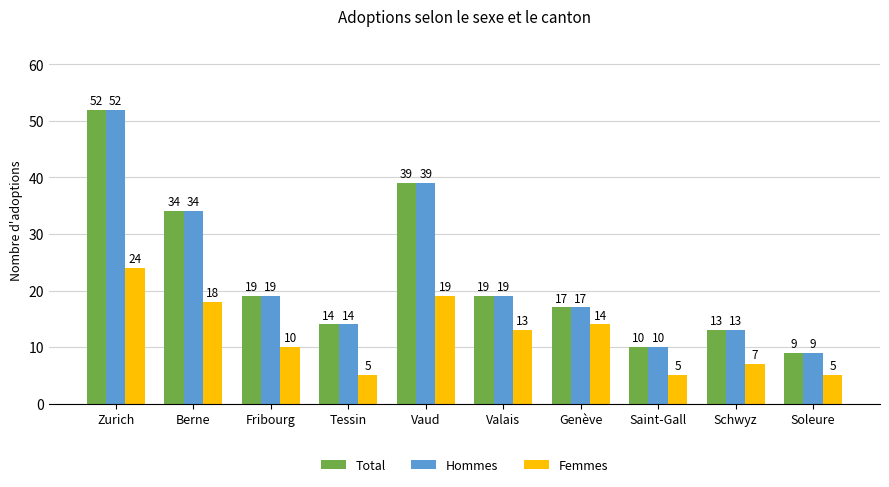

What is the smallest value displayed?

5